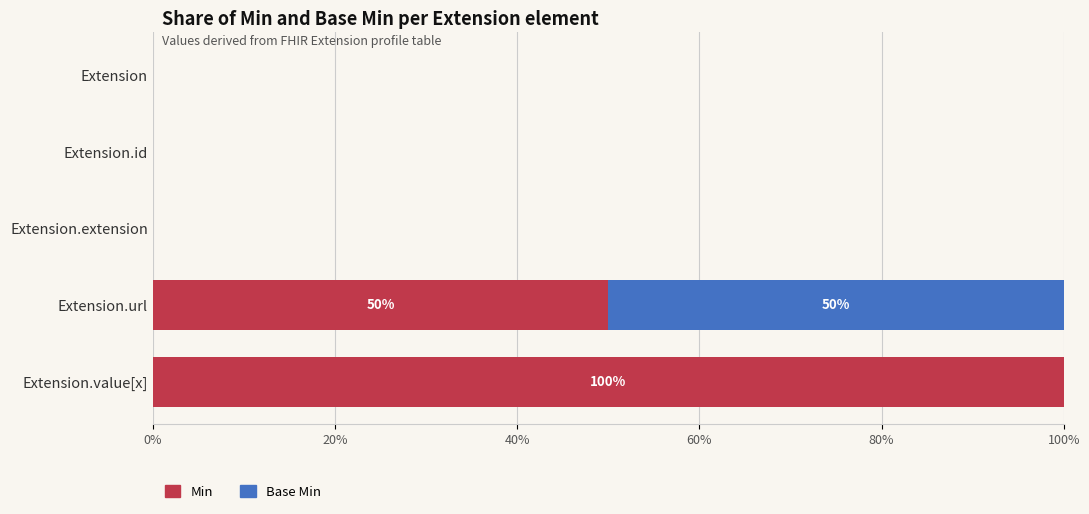

The value of Min at Extension is -45. True or false?

False